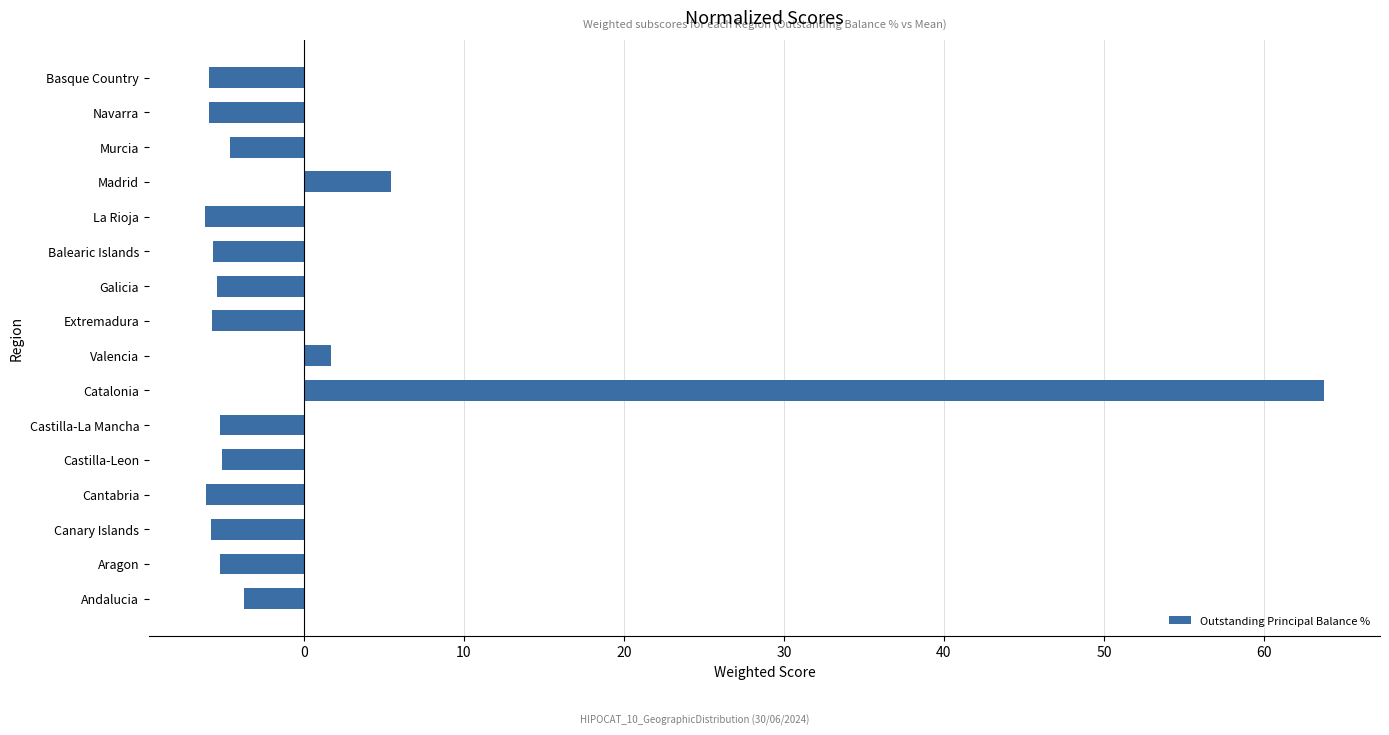

Between Madrid and Canary Islands, which is larger?

Madrid